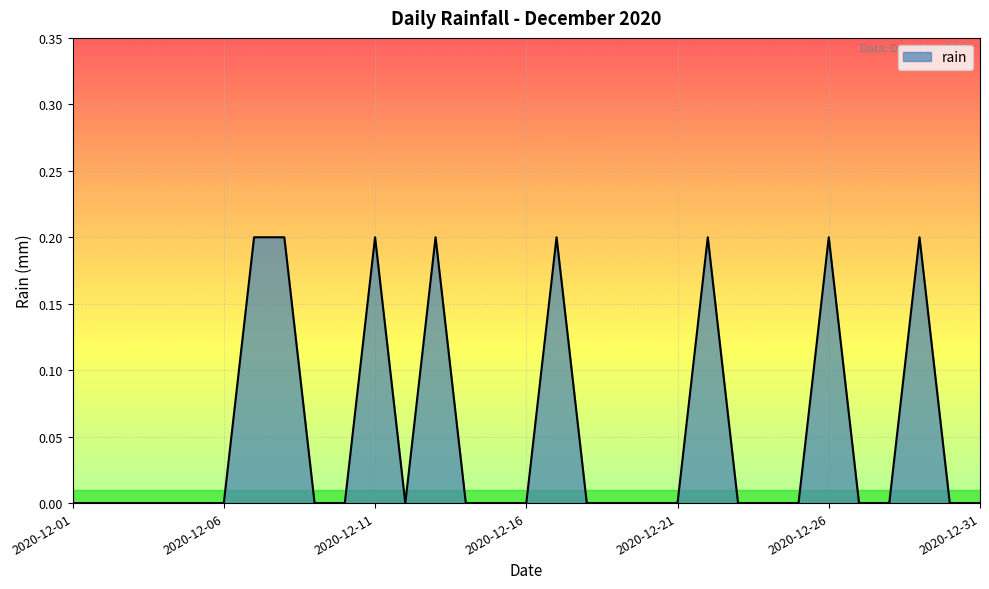

Reading left to right, what are all the values shown in this chart?

2020-12-01=0.0	2020-12-02=0.0	2020-12-03=0.0	2020-12-04=0.0	2020-12-05=0.0	2020-12-06=0.0	2020-12-07=0.2	2020-12-08=0.2	2020-12-09=0.0	2020-12-10=0.0	2020-12-11=0.2	2020-12-12=0.0	2020-12-13=0.2	2020-12-14=0.0	2020-12-15=0.0	2020-12-16=0.0	2020-12-17=0.2	2020-12-18=0.0	2020-12-19=0.0	2020-12-20=0.0	2020-12-21=0.0	2020-12-22=0.2	2020-12-23=0.0	2020-12-24=0.0	2020-12-25=0.0	2020-12-26=0.2	2020-12-27=0.0	2020-12-28=0.0	2020-12-29=0.2	2020-12-30=0.0	2020-12-31=0.0